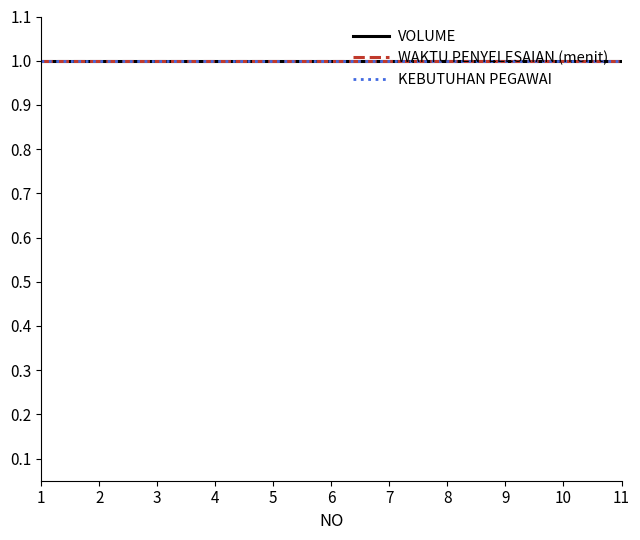

At which category is the sum across all series the highest?

1